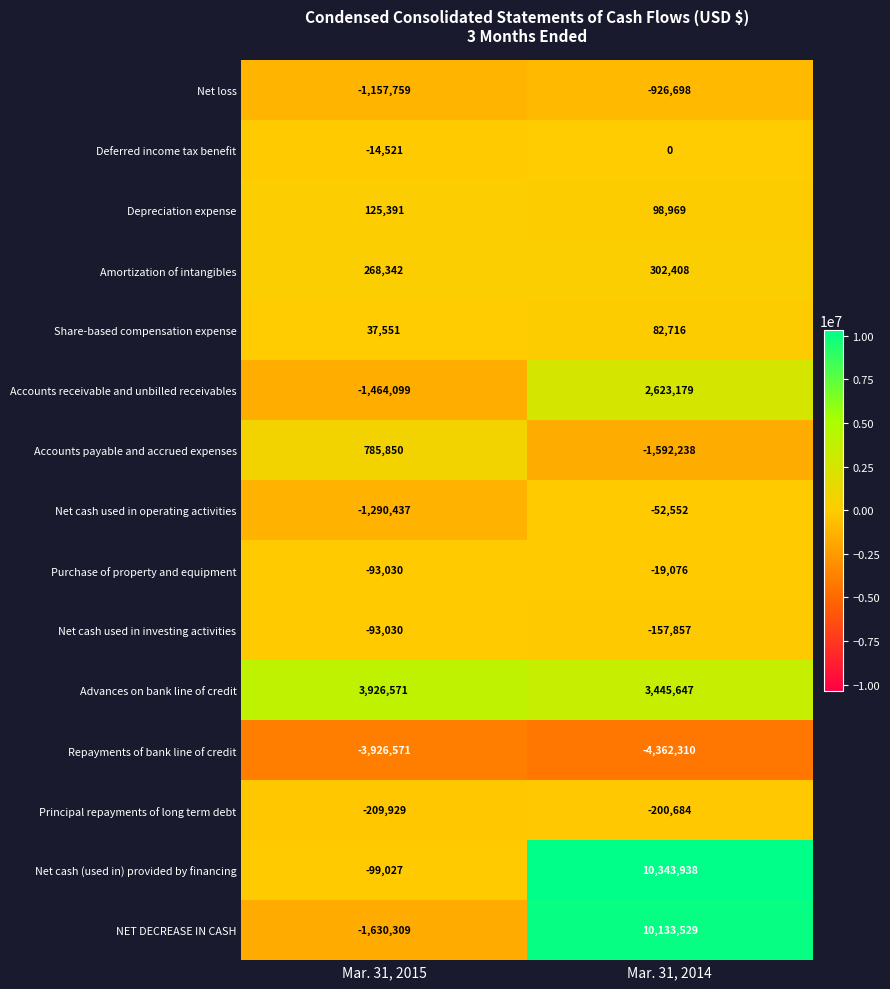

At which label is Amortization of intangibles closest to 285375?

Mar. 31, 2015